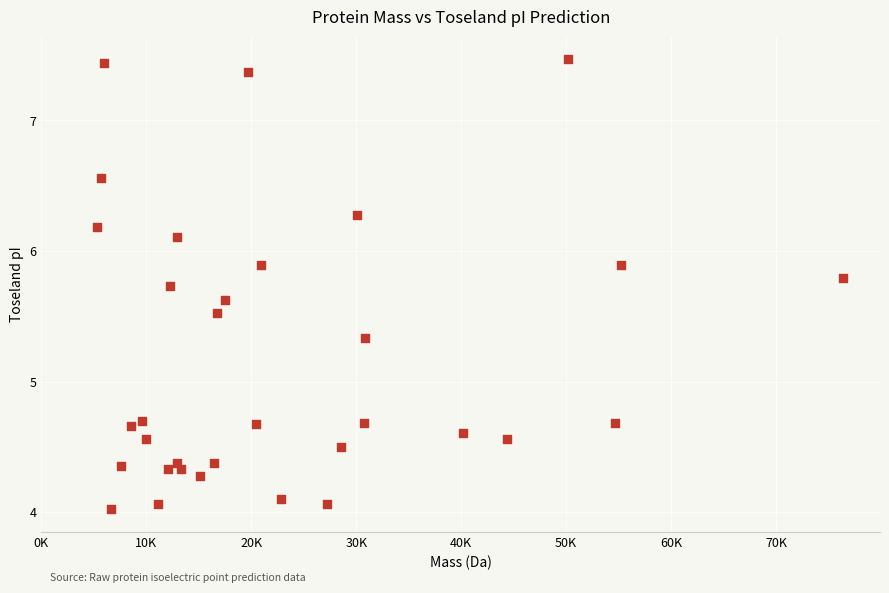

What is the range of Y values (max minus min)?

3.4